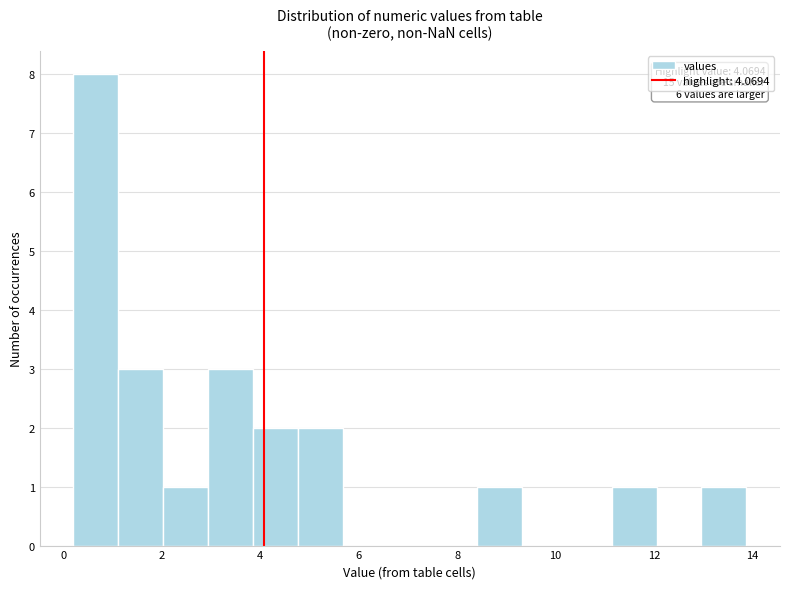

Which range on the x-axis has the tallest bar?

0.2 to 1.2